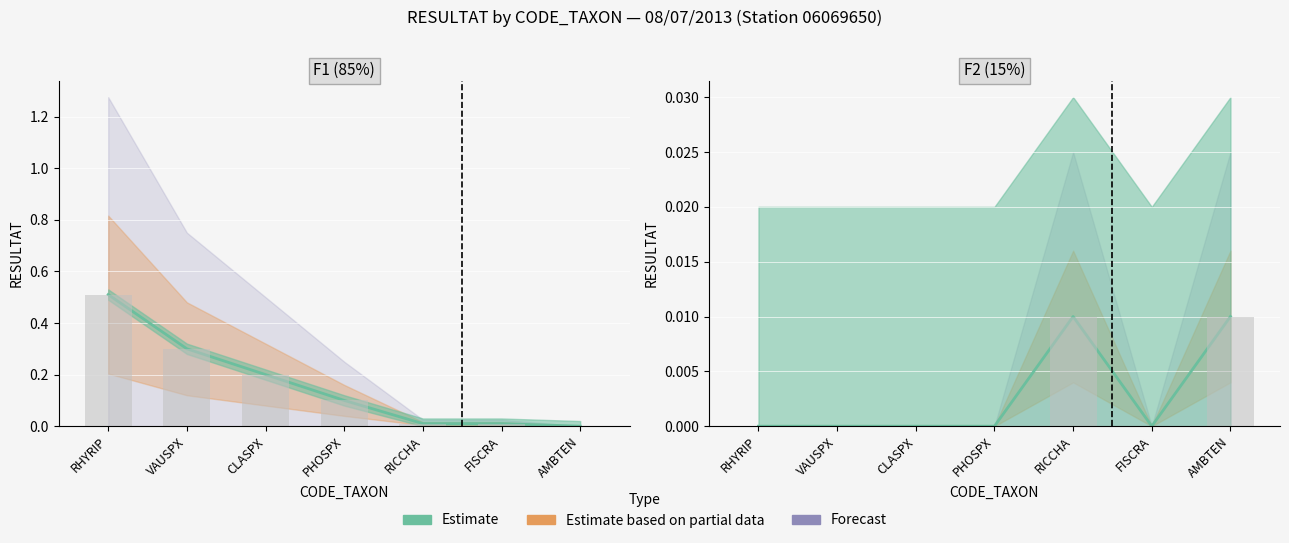

At which label is VAUSPX closest to 0?

VAUSPX